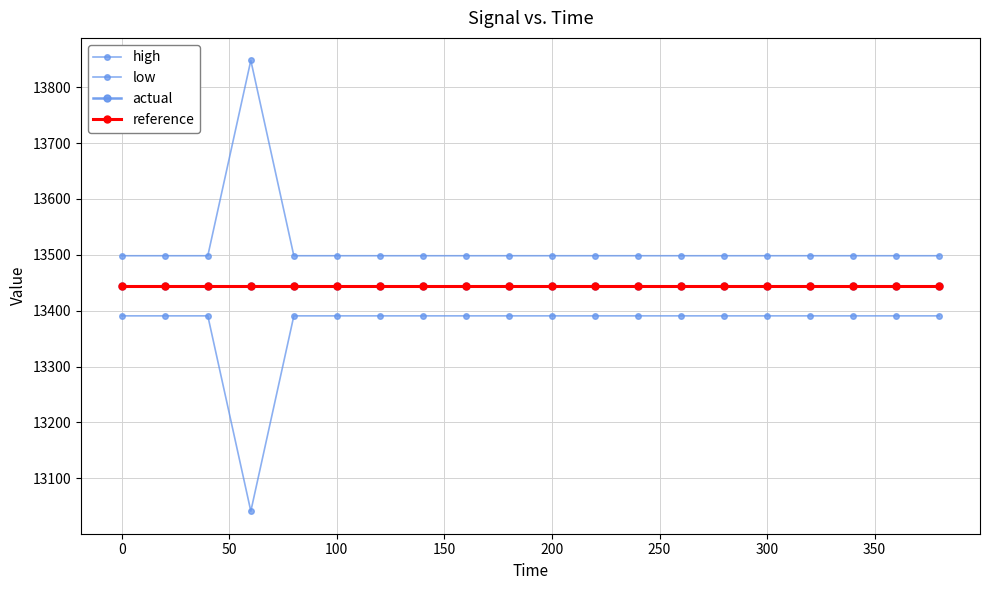

Which series has the largest range (max minus min)?

high